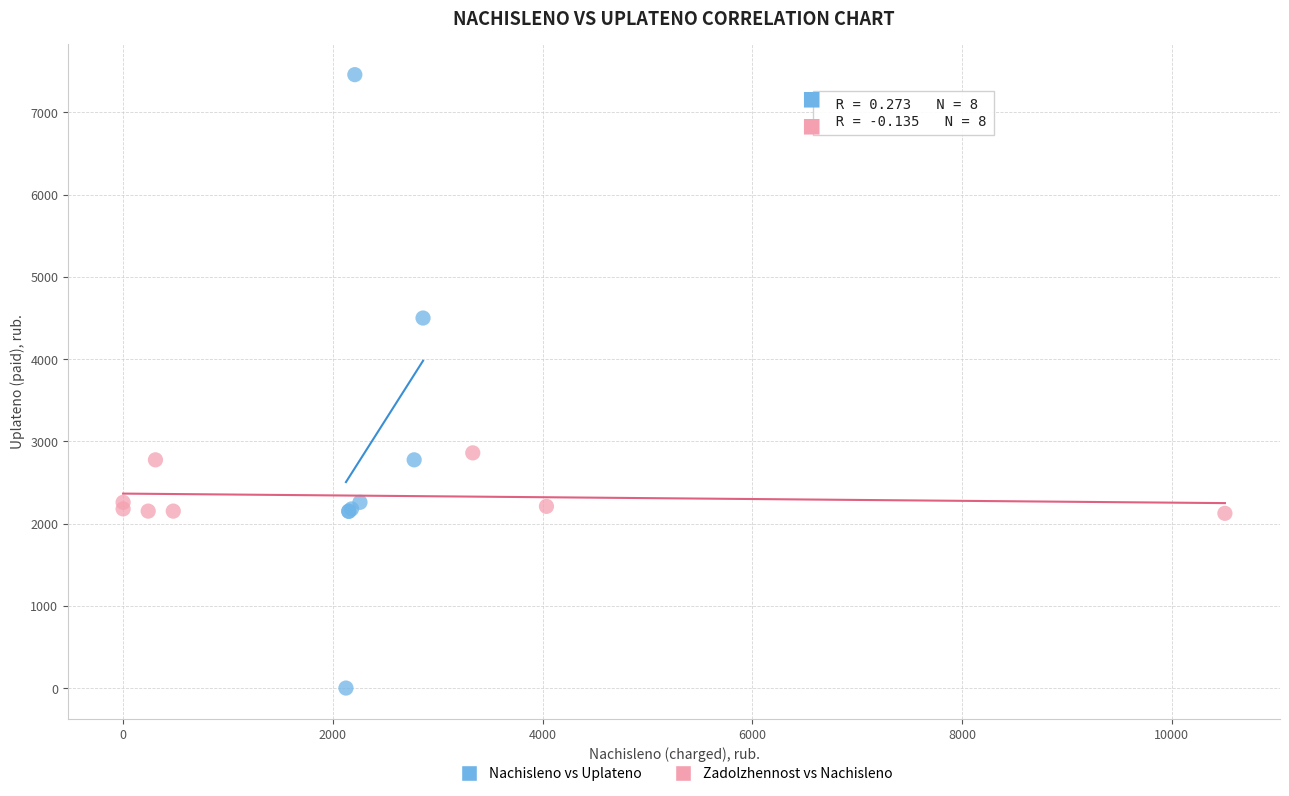

Which series has the widest spread of Y values?

Nachisleno vs Uplateno